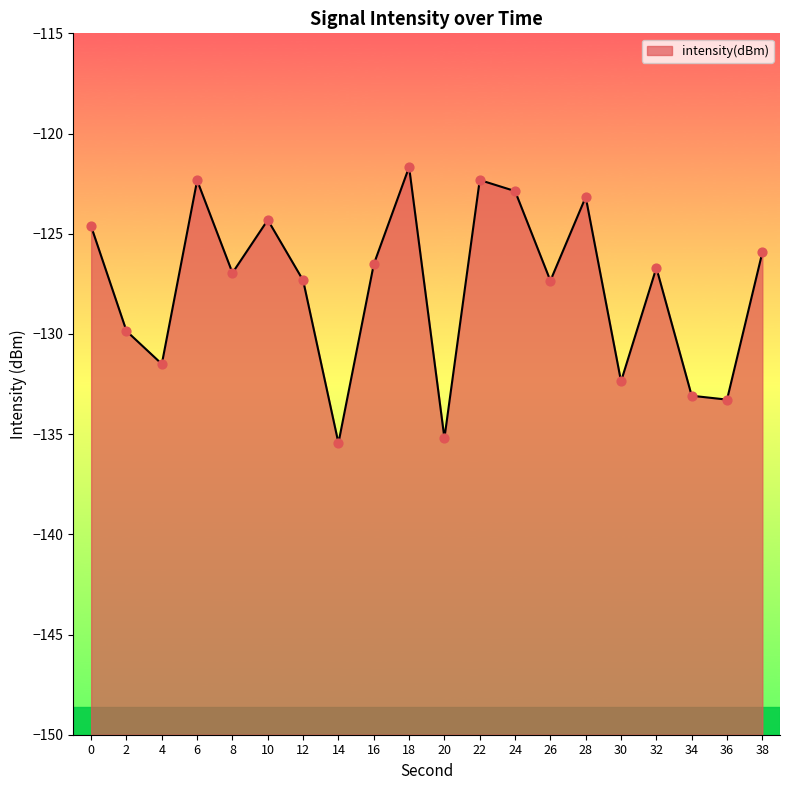

What is the change in value from 26 to 36?

-5.9